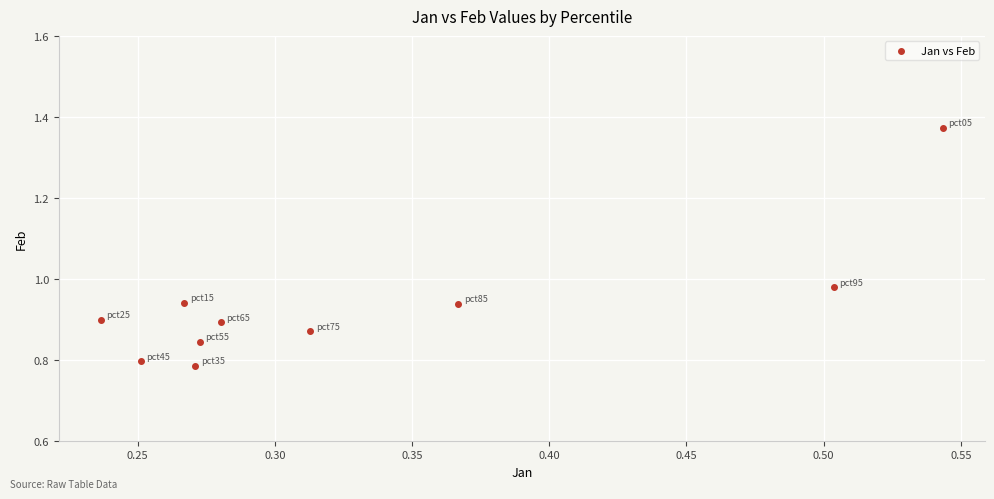

What is the range of X values (max minus min)?

0.3